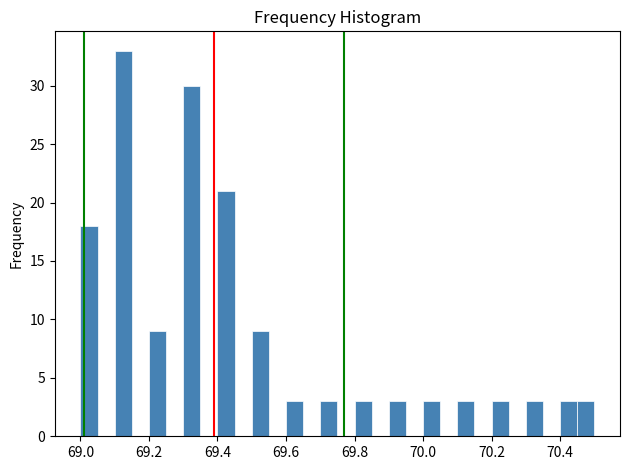

Around what value on the x-axis is the tallest bar? Give the approximate position of its centre, as read against the axis.

69.12